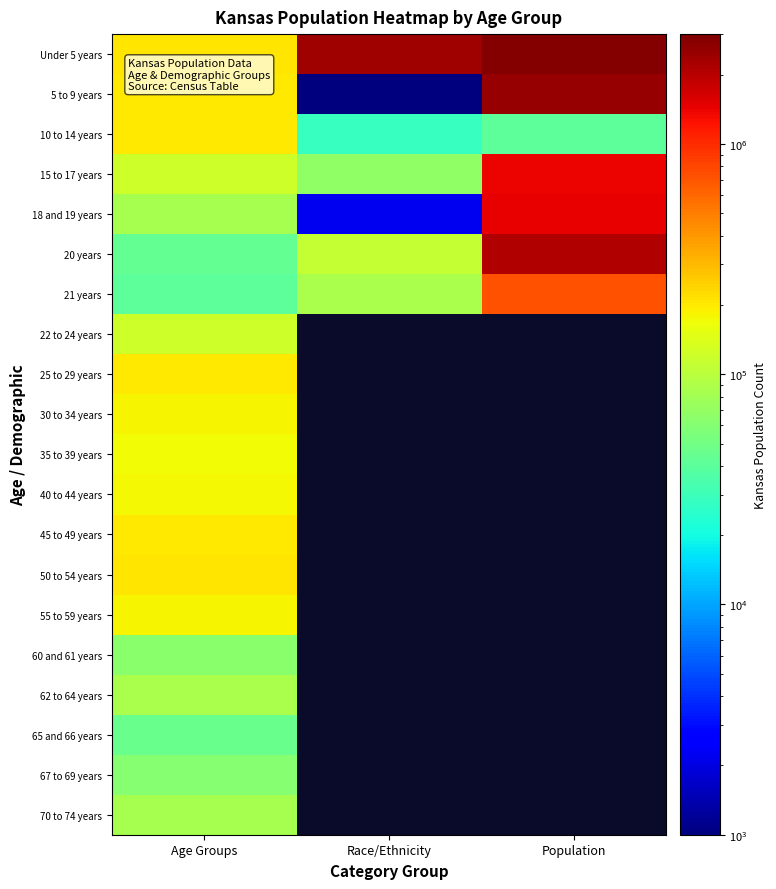

At Population, list the series in order from smallest to largest.

10 to 14 years, 21 years, 15 to 17 years, 18 and 19 years, 20 years, 5 to 9 years, Under 5 years, 22 to 24 years, 25 to 29 years, 30 to 34 years, 35 to 39 years, 40 to 44 years, 45 to 49 years, 50 to 54 years, 55 to 59 years, 60 and 61 years, 62 to 64 years, 65 and 66 years, 67 to 69 years, 70 to 74 years